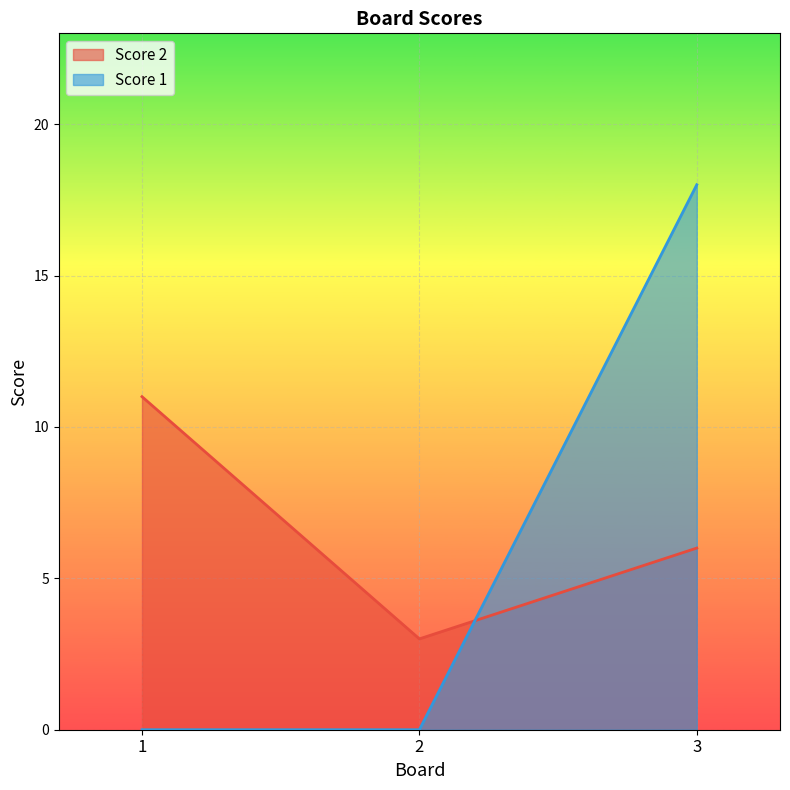

True or false: Score 2 has a value of 11 at 1.

True